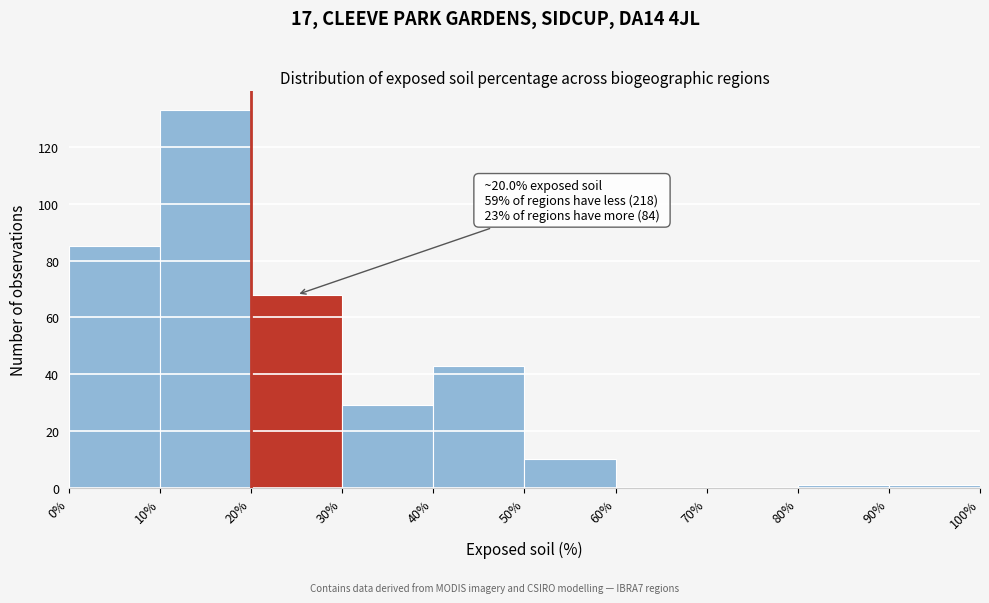

Which range on the x-axis has the tallest bar?

10% to 20%